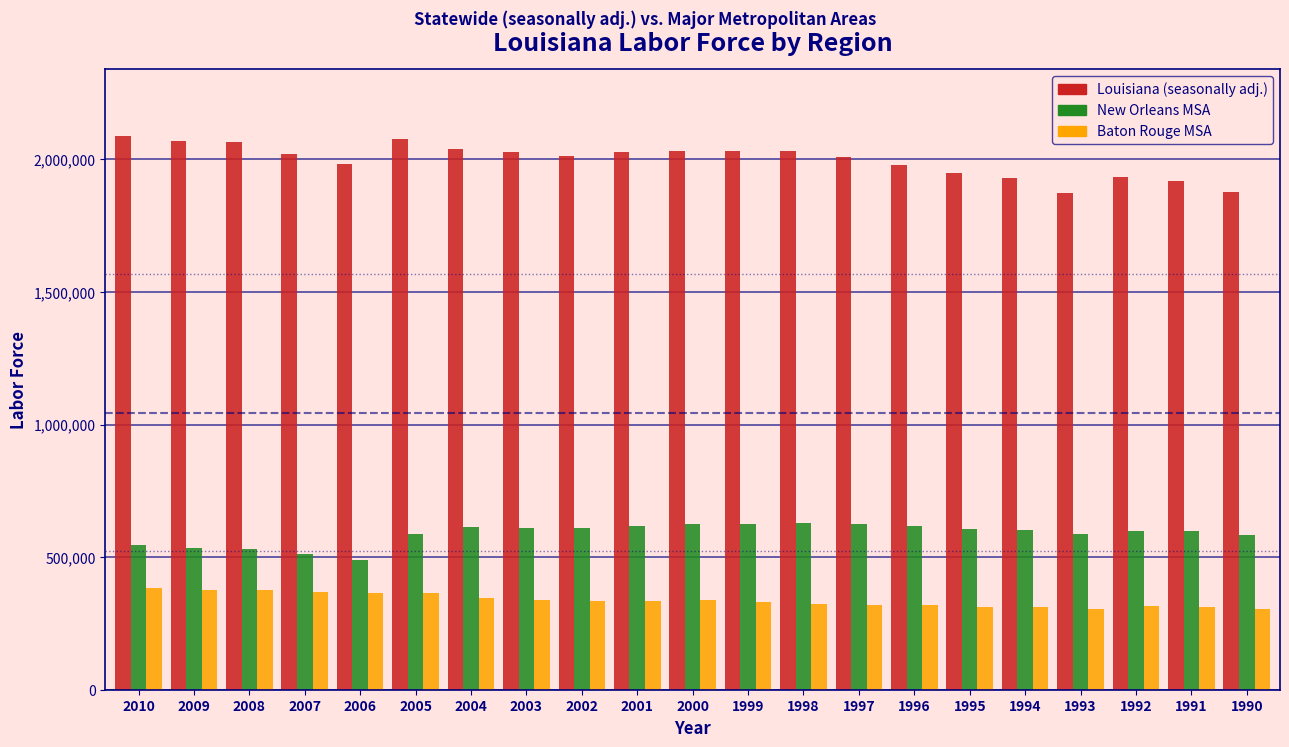

What is the greatest value displayed?

2088147